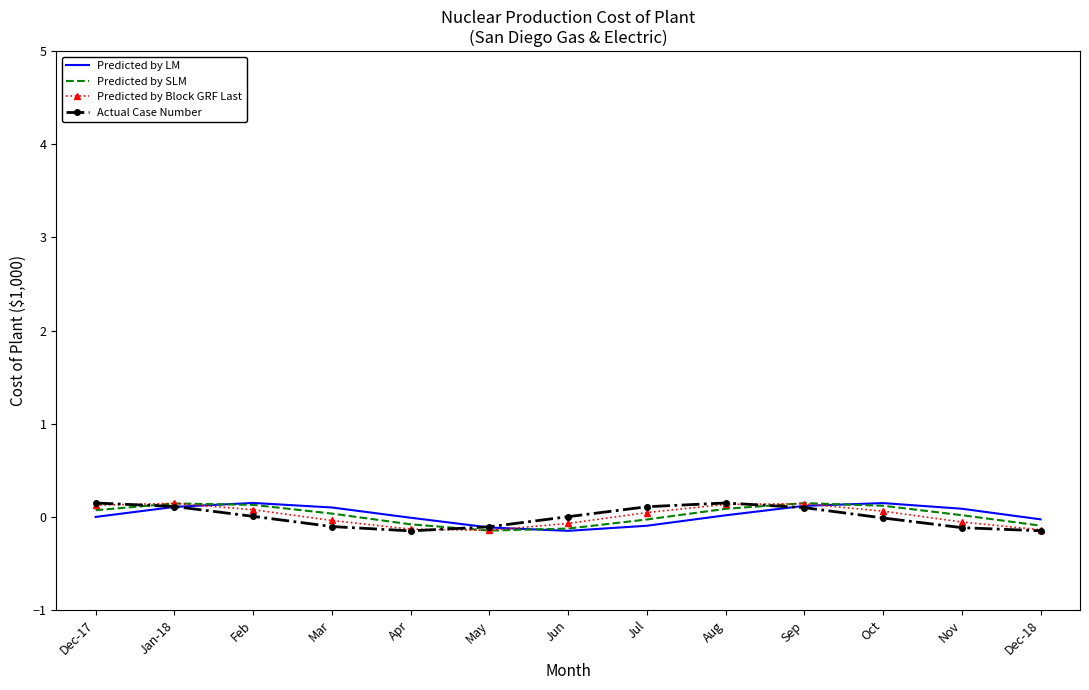

What is the difference between the Predicted by LM values at Jul and Nov?

0.2